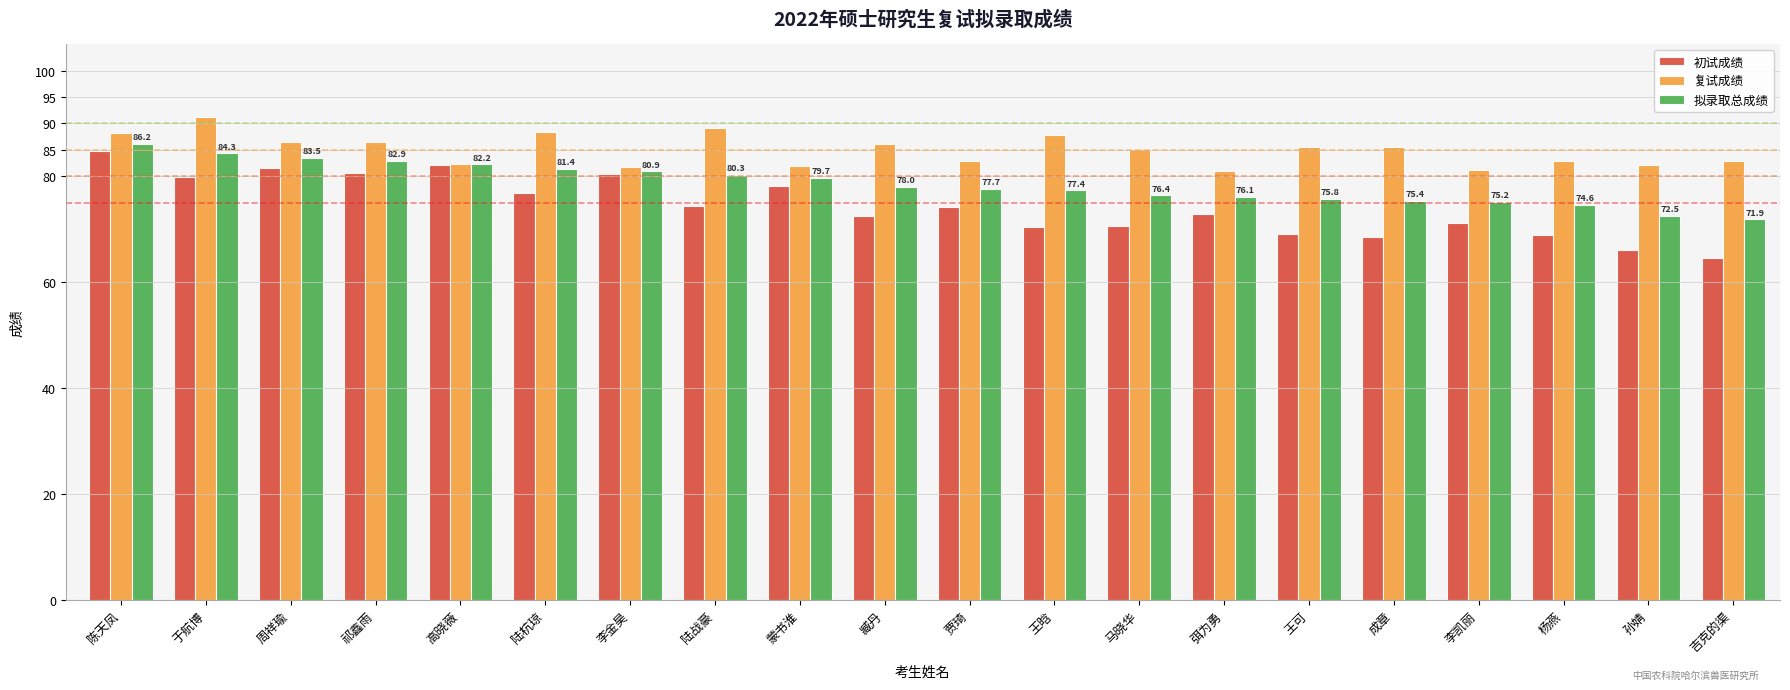

Is it true that 初试成绩 equals 80.6 at 祁鑫雨?

True